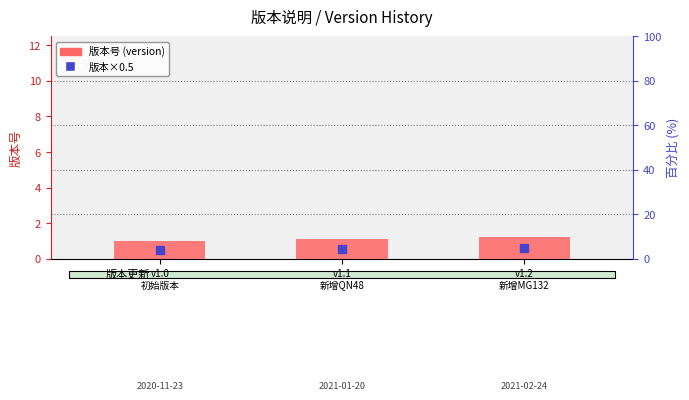

What is the total value across all series at v1.2
新增MG132?

1.8